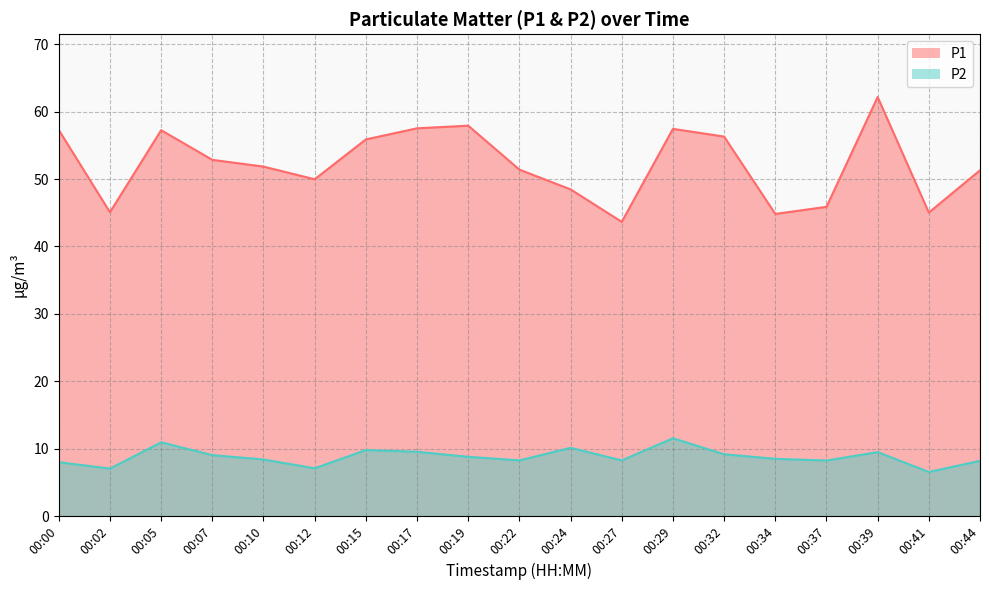

Reading right to left, extract all data points from this chart.

P1: 00:44=51.3	00:41=45.0	00:39=62.2	00:37=45.9	00:34=44.8	00:32=56.3	00:29=57.5	00:27=43.6	00:24=48.5	00:22=51.4	00:19=57.9	00:17=57.5	00:15=55.9	00:12=50.0	00:10=51.9	00:07=52.9	00:05=57.2	00:02=45.1	00:00=57.3
P2: 00:44=8.2	00:41=6.5	00:39=9.5	00:37=8.2	00:34=8.5	00:32=9.2	00:29=11.6	00:27=8.3	00:24=10.1	00:22=8.3	00:19=8.8	00:17=9.6	00:15=9.8	00:12=7.1	00:10=8.4	00:07=9.1	00:05=10.9	00:02=7.0	00:00=8.0